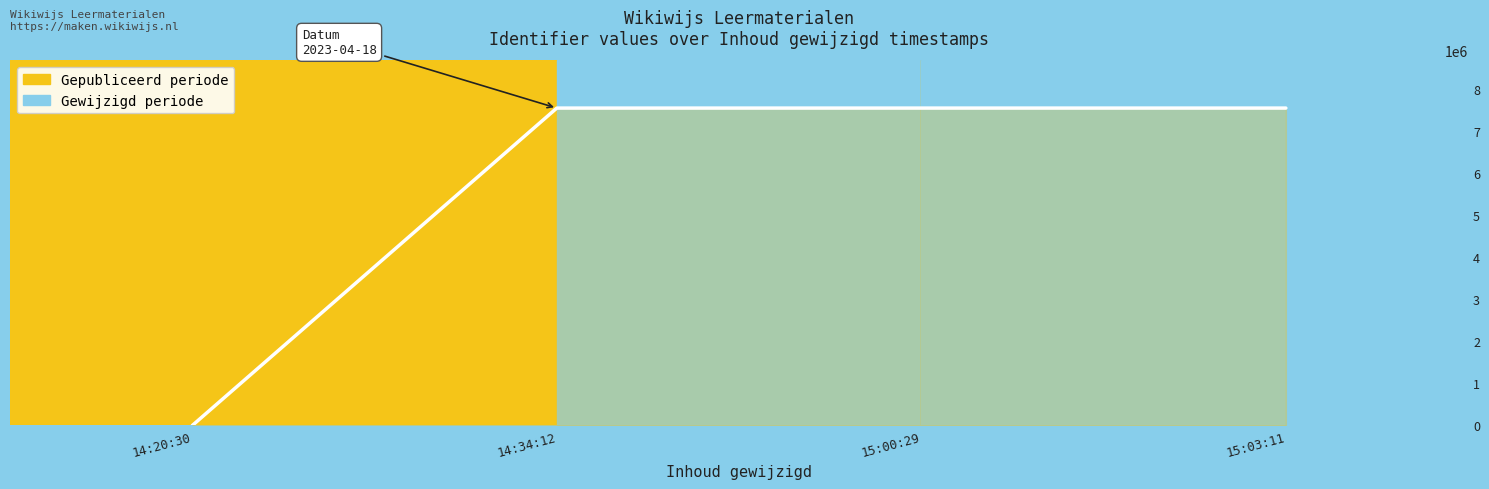

What is the average value?

5660171